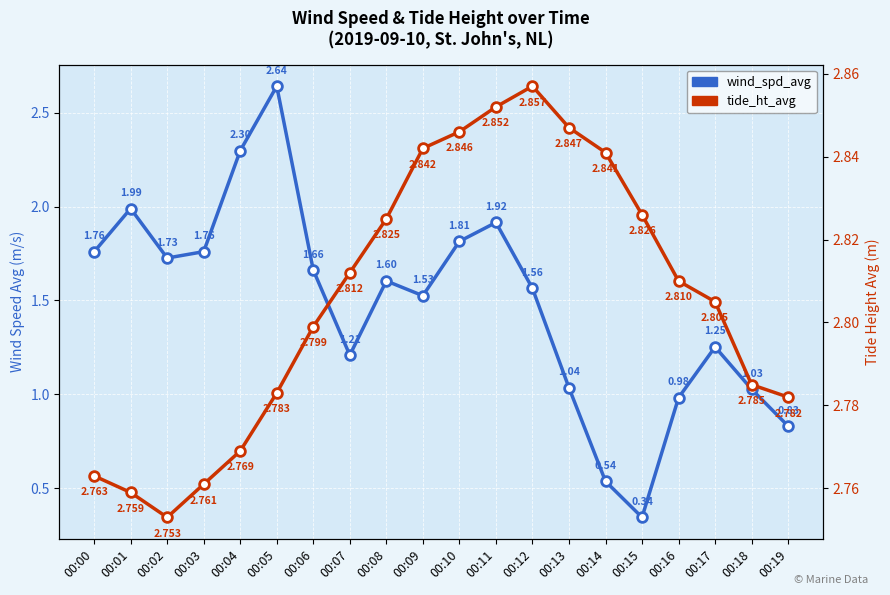

What is the sum of the wind_spd_avg values at 00:16 and 00:19?

1.8